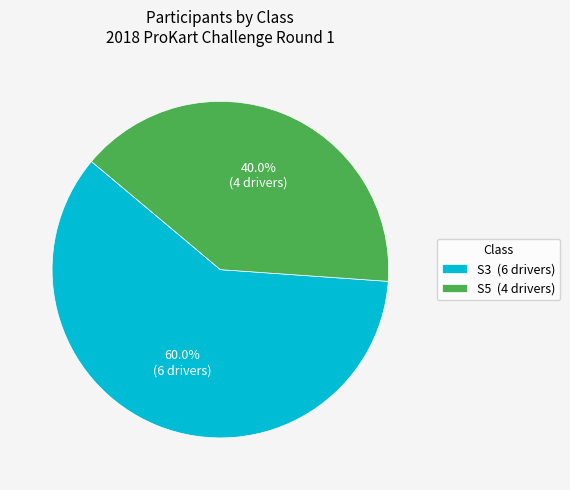

How many slices are in this pie chart?

2